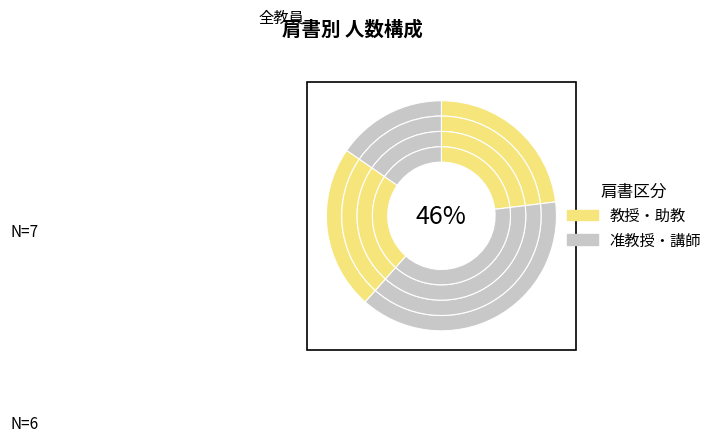

True or false: 教授 accounts for 35% of the total.

False